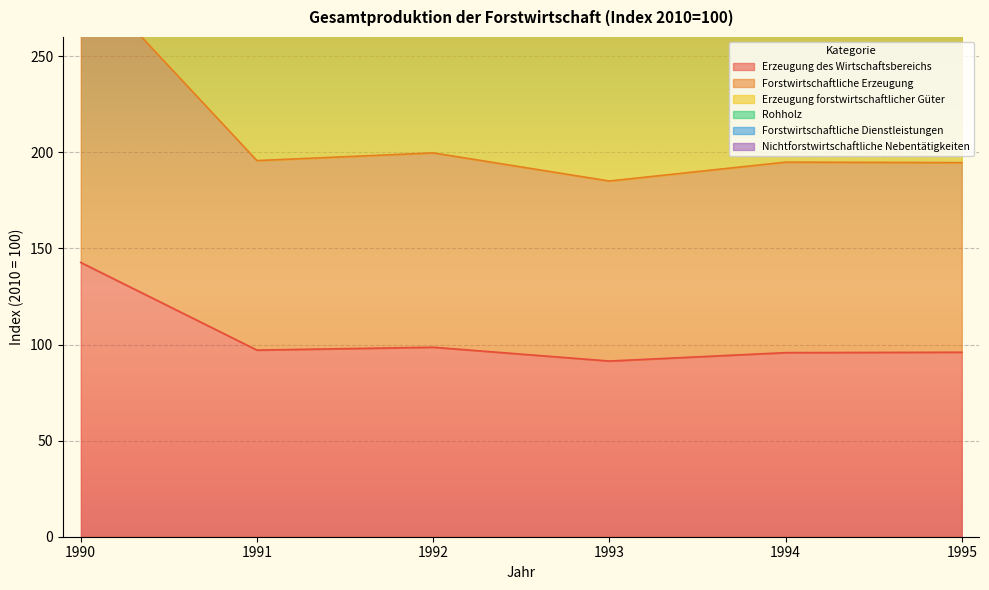

What is the difference between the Forstwirtschaftliche Erzeugung values at 1995 and 1992?

5.1